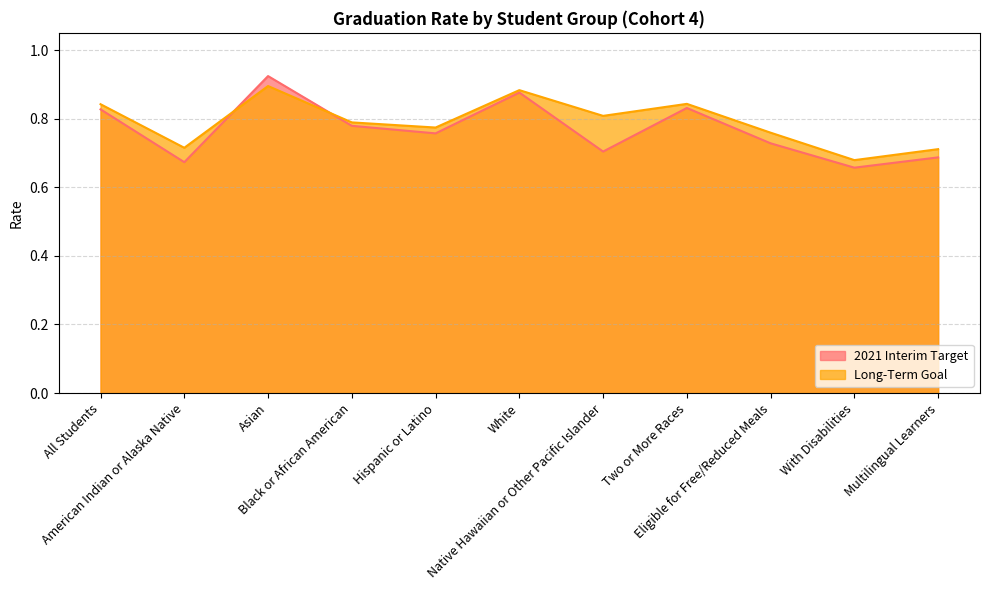

List the series in order of their peak value, highest first.

2021 Interim Target, Long-Term Goal